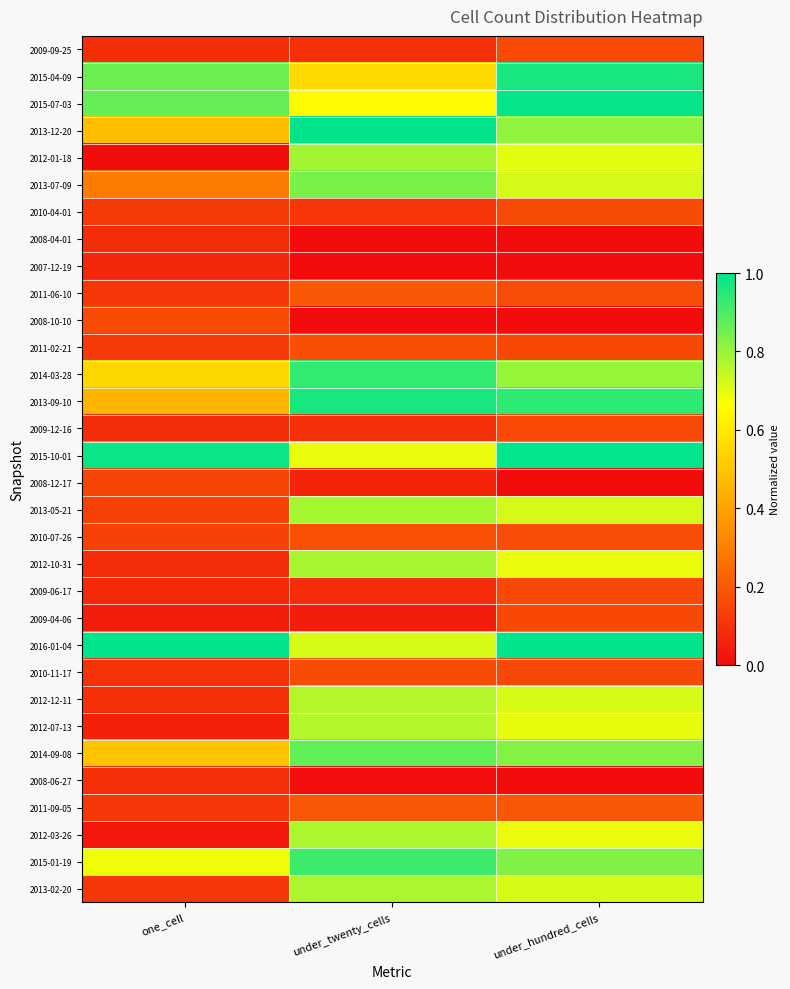

Rank the series by their maximum value, from highest to lowest.

2013-12-20, 2016-01-04, 2015-10-01, 2015-07-03, 2013-09-10, 2015-04-09, 2014-03-28, 2015-01-19, 2014-09-08, 2013-07-09, 2012-01-18, 2013-05-21, 2012-10-31, 2013-02-20, 2012-03-26, 2012-07-13, 2012-12-11, 2011-06-10, 2011-09-05, 2010-07-26, 2011-02-21, 2010-11-17, 2010-04-01, 2008-10-10, 2009-09-25, 2009-12-16, 2009-06-17, 2009-04-06, 2008-12-17, 2008-06-27, 2008-04-01, 2007-12-19